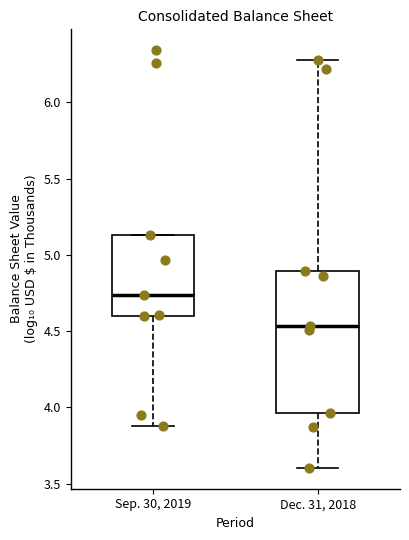

Which box has the lowest median line?

Dec. 31, 2018